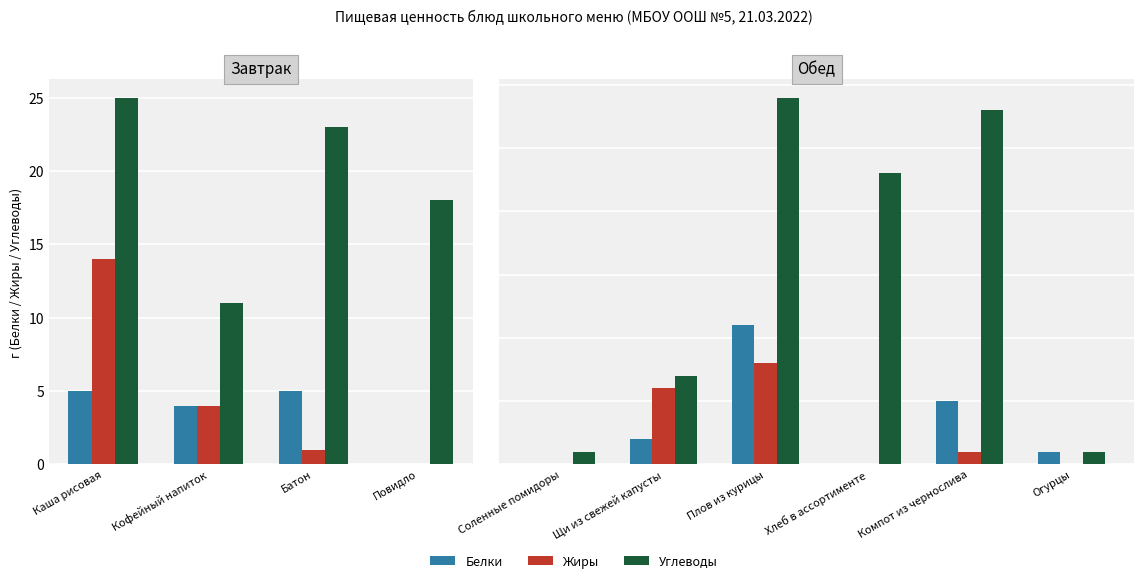

At how many categories does at least one series exceed 27?

2